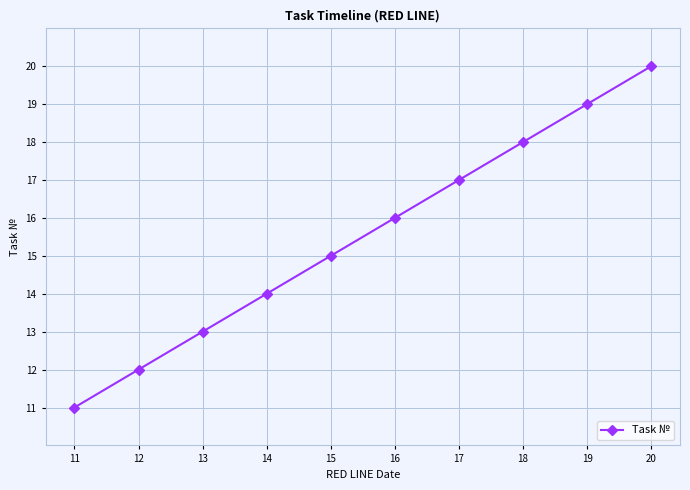

How many lines are shown in the chart?

1